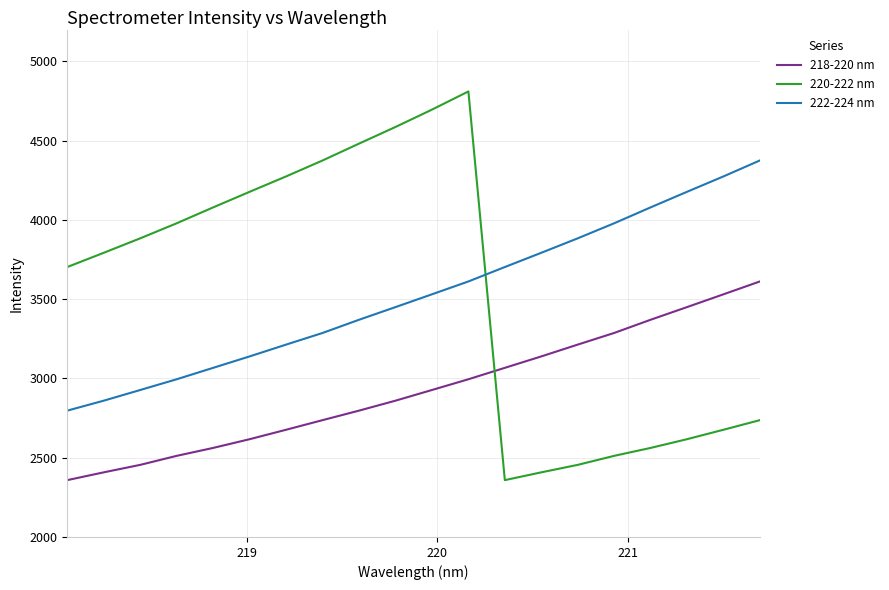

What is the lowest value of the 222-224 nm series?

2796.8